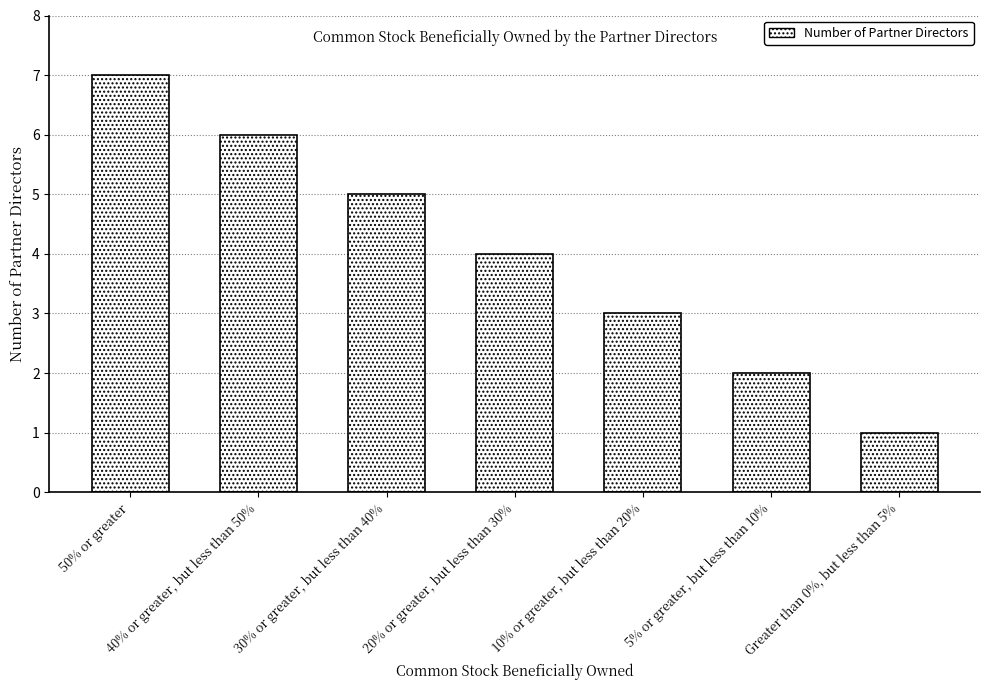

Rank the categories by value from highest to lowest.

50% or greater, 40% or greater, but less than 50%, 30% or greater, but less than 40%, 20% or greater, but less than 30%, 10% or greater, but less than 20%, 5% or greater, but less than 10%, Greater than 0%, but less than 5%